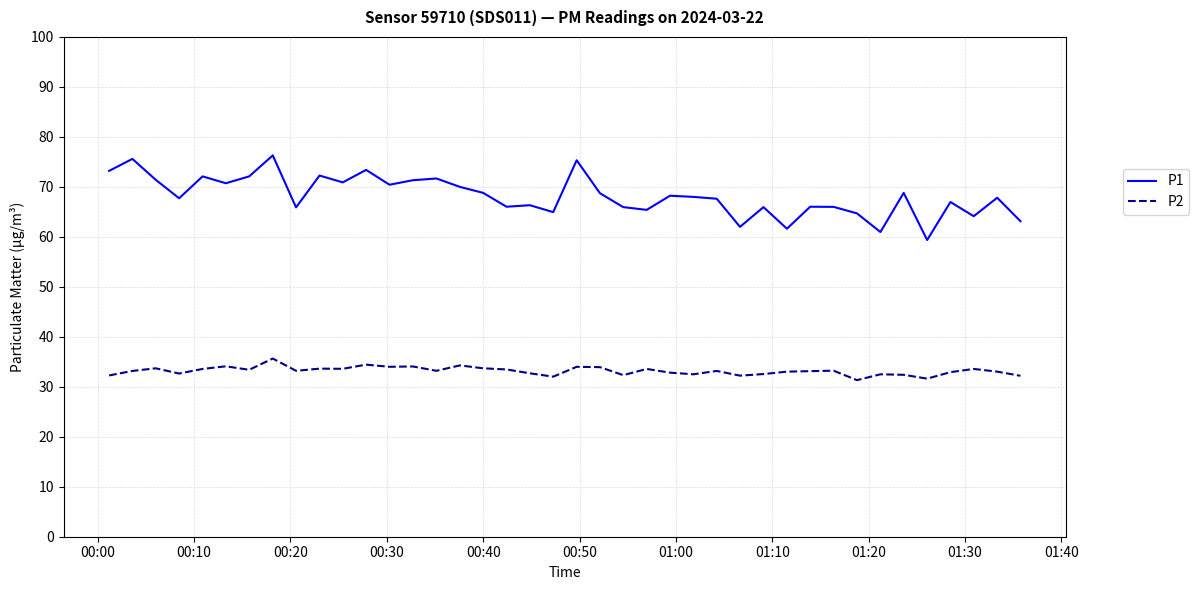

What is the average value of the P2 series?

33.2